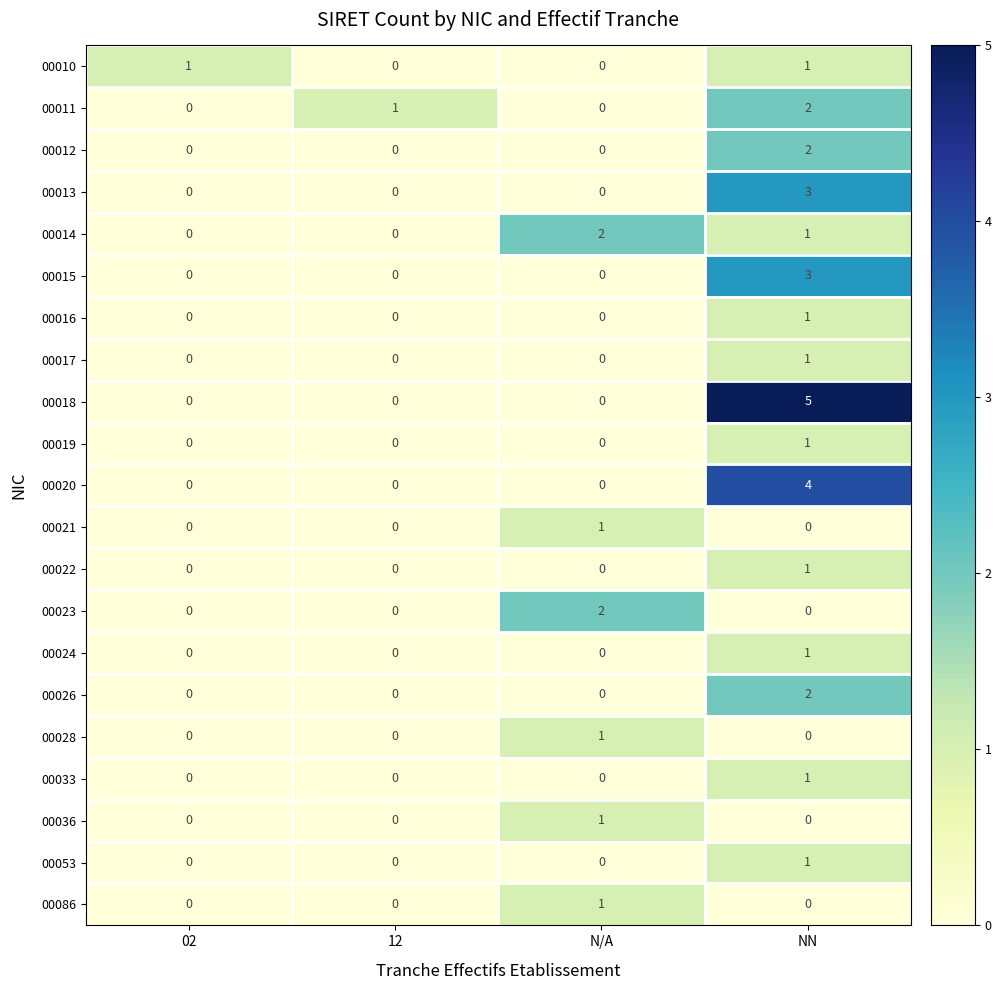

True or false: 00017 has a value of -1 at N/A.

False